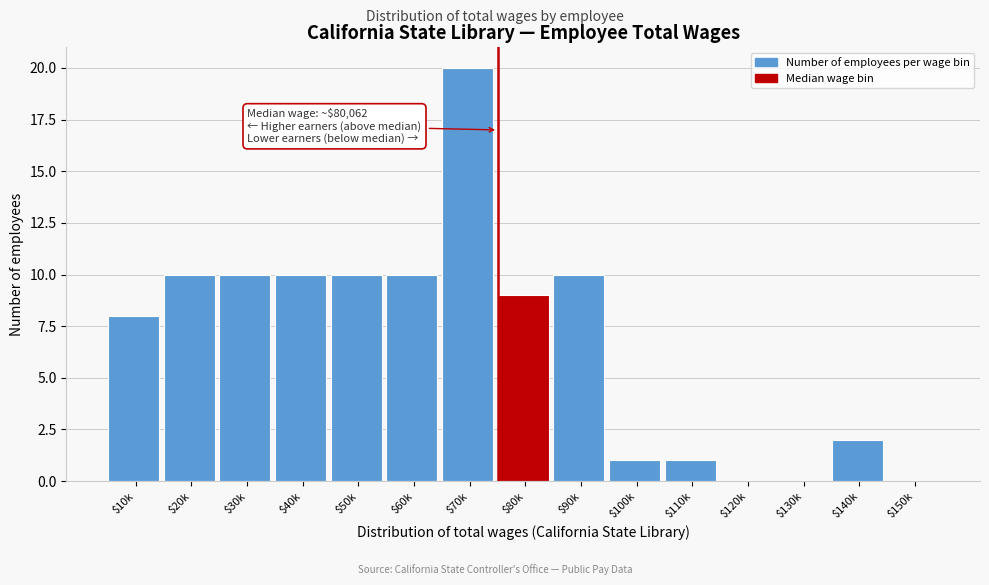

Which label corresponds to the largest value in the chart?

$70k